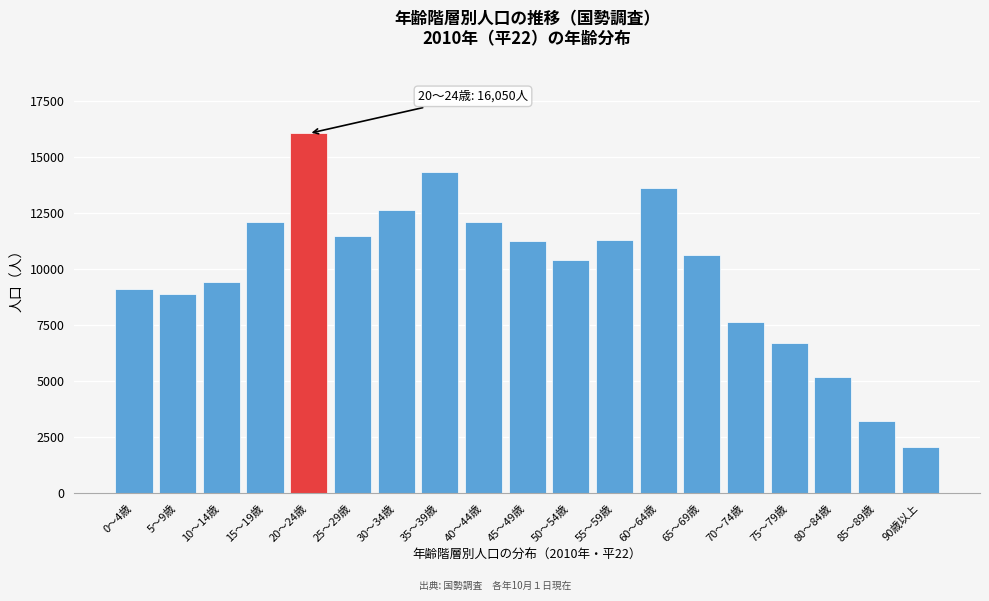

At which category does the chart reach its minimum across all series?

90歳以上